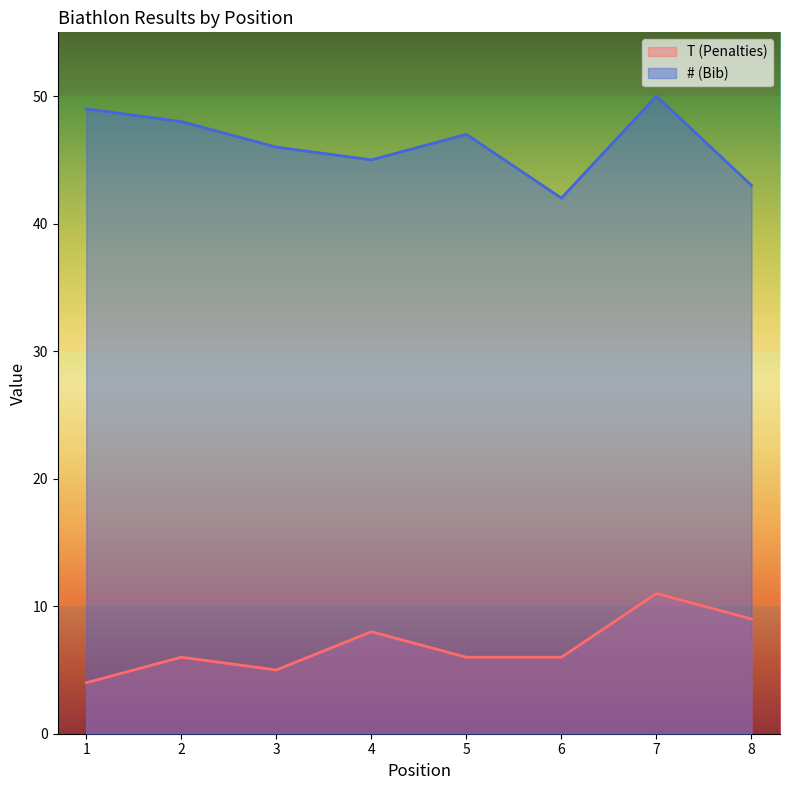

How many lines are shown in the chart?

2